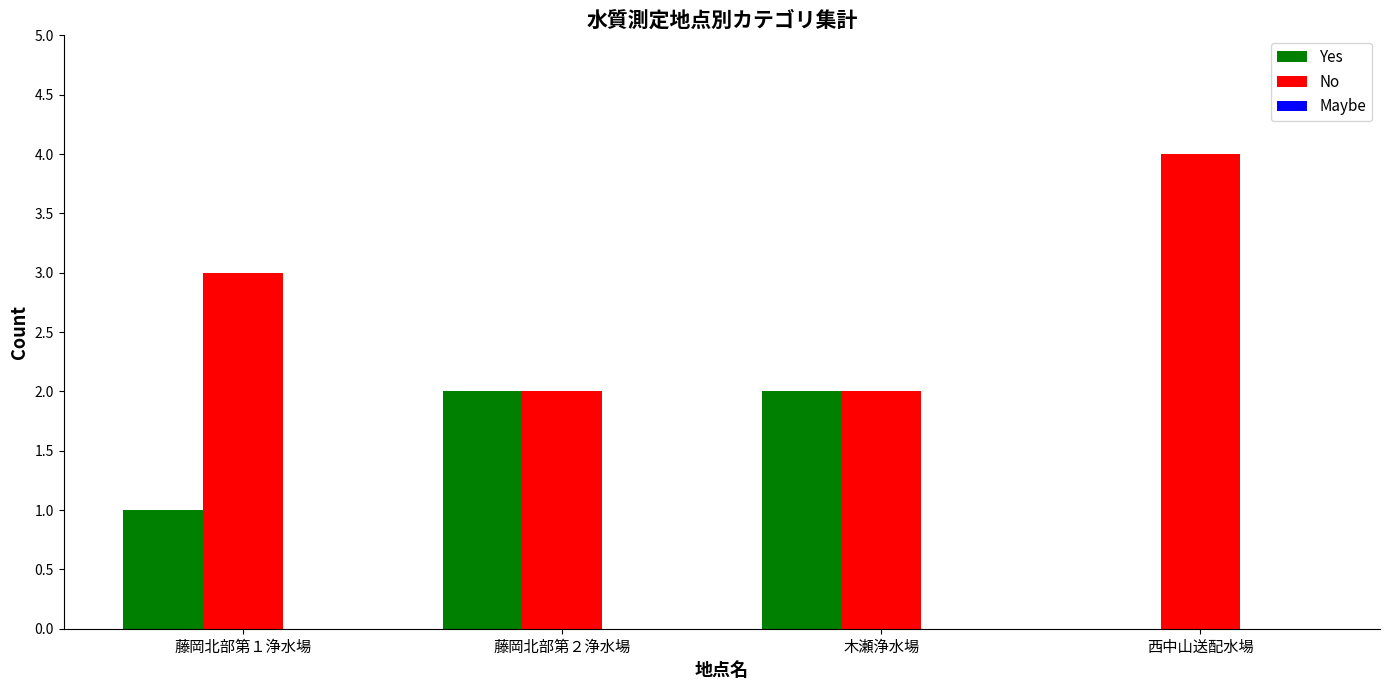

The Yes series shows 0 at 藤岡北部第２浄水場. True or false?

False